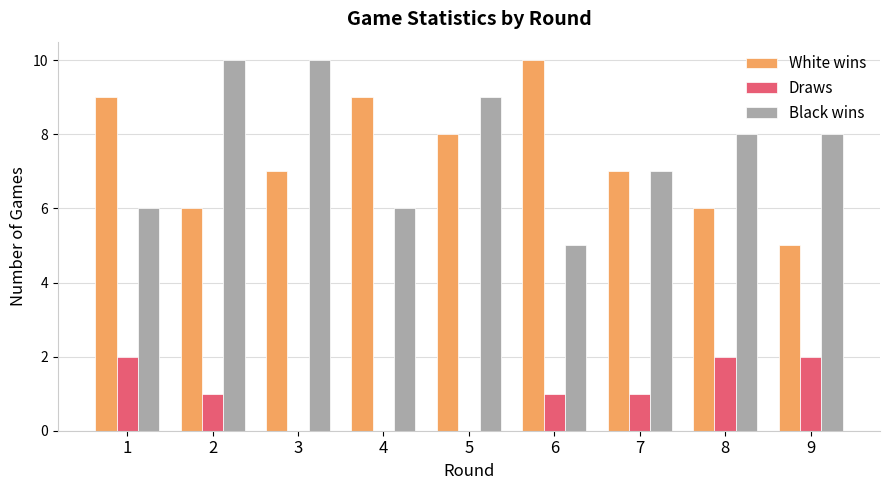

Is it true that White wins equals 8 at 5?

True